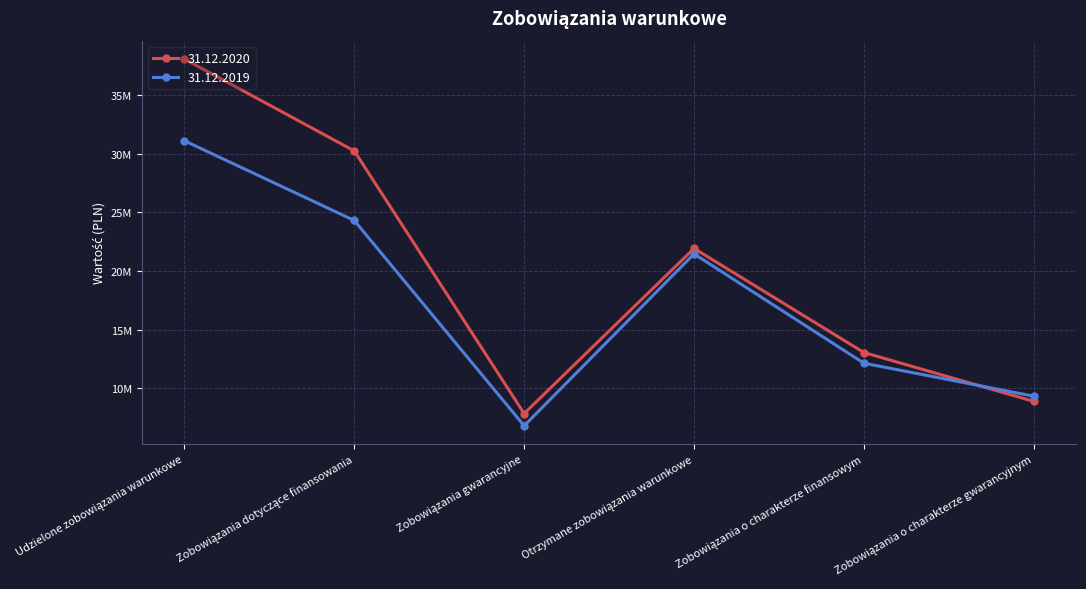

At how many categories does at least one series exceed 22930136?

2